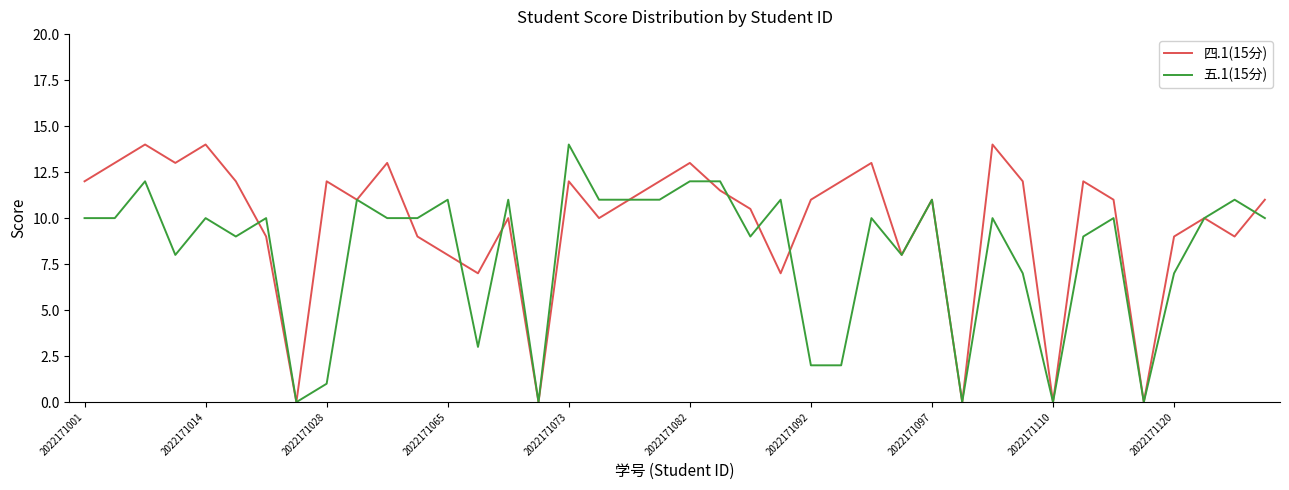

What is the maximum value for 四.1(15分)?

14.0